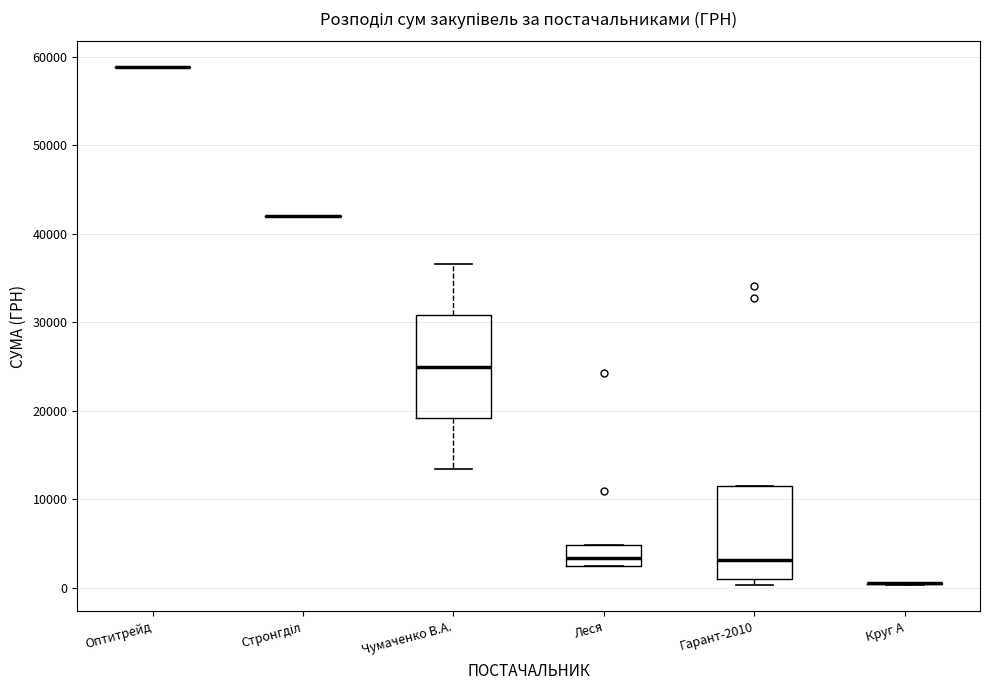

Reading left to right, read every box against the y-axis: the position of its median line, the range the box covers, and the ends of its whiskers. The values are not printed on the chart, so give them approximately, as read against the axis.

Оптитрейд: box collapsed to a line at 59000, whiskers 59000 to 59000
Стронгділ: box collapsed to a line at 42000, whiskers 42000 to 42000
Чумаченко В.А.: median 25000, box 19000 to 31000, whiskers 13000 to 37000
Леся: median 3000 (inside the box), box 3000 to 5000, whiskers 2000 to 5000
Гарант-2010: median 3000, box 1000 to 11000, whiskers 0 to 11000
Круг А: box collapsed to a line at 1000, whiskers 0 to 1000